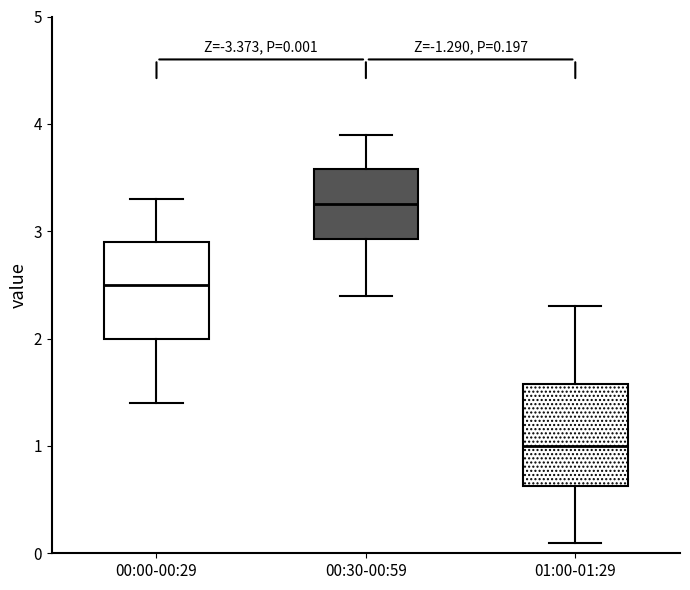

Which box has the highest median line?

00:30-00:59